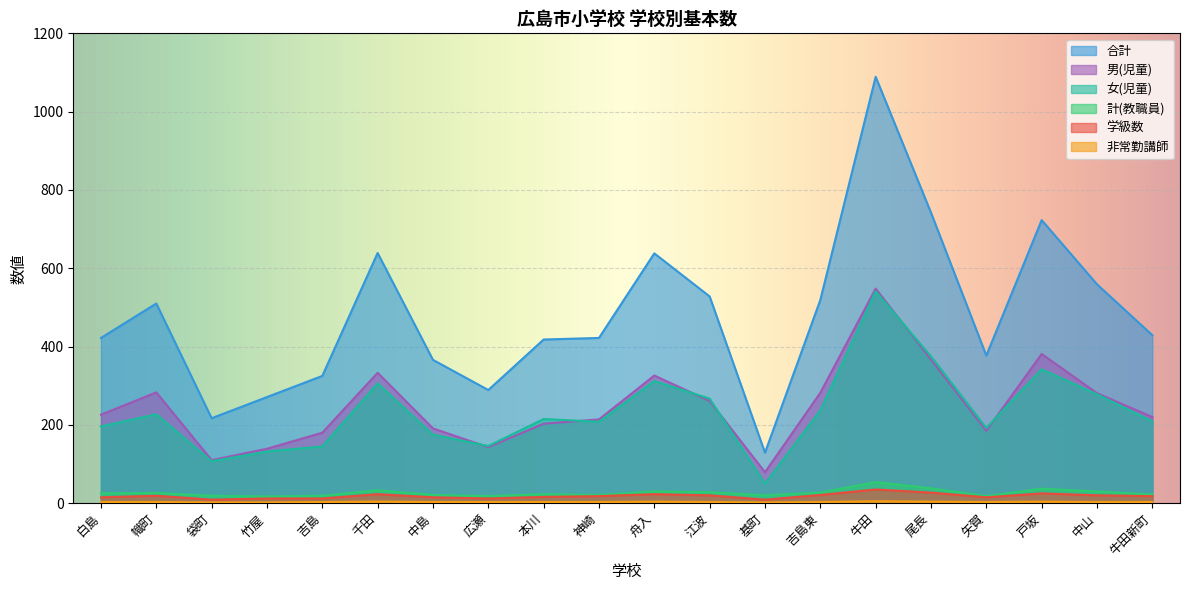

Reading right to left, what are all the values shown in this chart?

学級数: 牛田新町=18	中山=20	戸坂=25	矢賀=15	尾長=27	牛田=35	吉島東=21	基町=9	江波=20	舟入=23	神崎=18	本川=16	広瀬=12	中島=15	千田=23	吉島=12	竹屋=12	袋町=9	幟町=19	白島=15
合計: 牛田新町=429	中山=559	戸坂=723	矢賀=377	尾長=742	牛田=1089	吉島東=519	基町=129	江波=528	舟入=638	神崎=422	本川=418	広瀬=289	中島=366	千田=639	吉島=325	竹屋=271	袋町=217	幟町=510	白島=422
計(教職員): 牛田新町=22	中山=30	戸坂=37	矢賀=18	尾長=38	牛田=54	吉島東=27	基町=20	江波=28	舟入=30	神崎=21	本川=23	広瀬=18	中島=21	千田=33	吉島=19	竹屋=17	袋町=19	幟町=26	白島=25
男(児童): 牛田新町=220	中山=281	戸坂=381	矢賀=185	尾長=367	牛田=548	吉島東=282	基町=79	江波=261	舟入=326	神崎=214	本川=203	広瀬=143	中島=191	千田=333	吉島=180	竹屋=139	袋町=110	幟町=283	白島=226
非常勤講師: 牛田新町=3	中山=3	戸坂=4	矢賀=3	尾長=4	牛田=5	吉島東=3	基町=2	江波=3	舟入=4	神崎=3	本川=3	広瀬=3	中島=3	千田=4	吉島=3	竹屋=2	袋町=2	幟町=3	白島=3
女(児童): 牛田新町=209	中山=278	戸坂=342	矢賀=192	尾長=375	牛田=541	吉島東=237	基町=50	江波=267	舟入=312	神崎=208	本川=215	広瀬=146	中島=175	千田=306	吉島=145	竹屋=132	袋町=107	幟町=227	白島=196